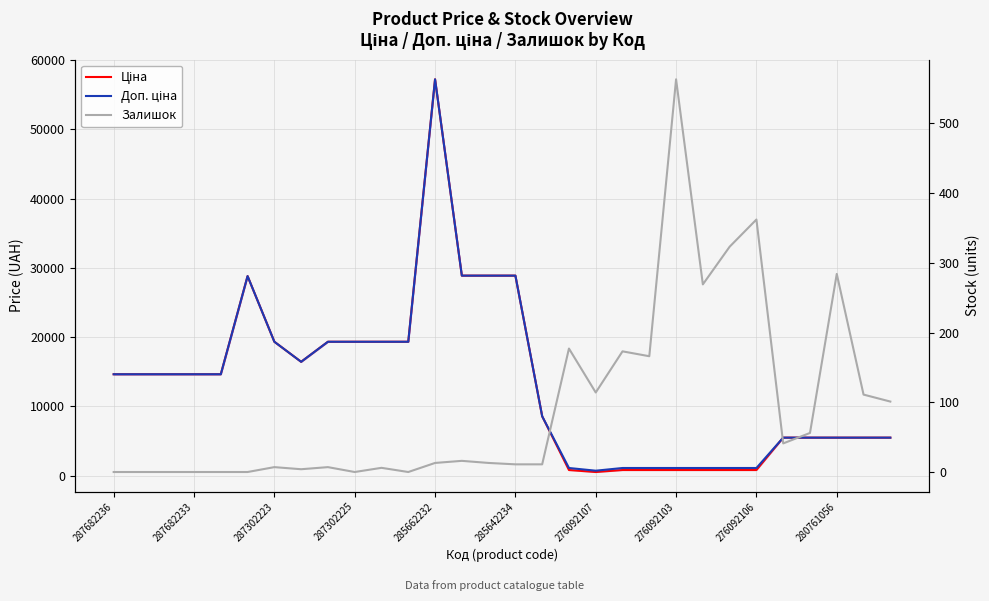

What is the average value of the Ціна series?

13383.2